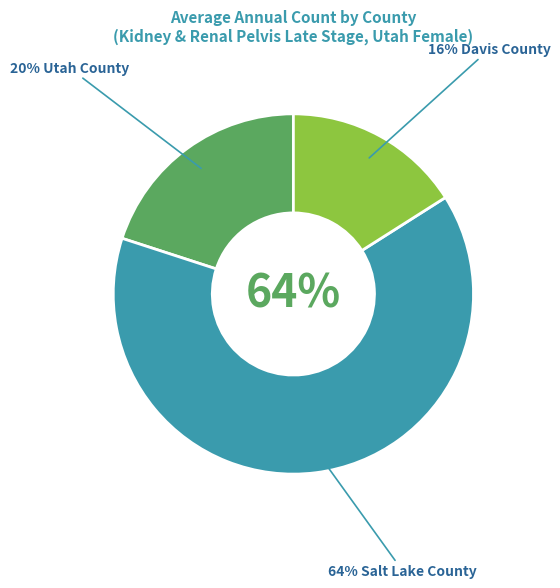

To the nearest percent, what portion does Davis County represent?

16%